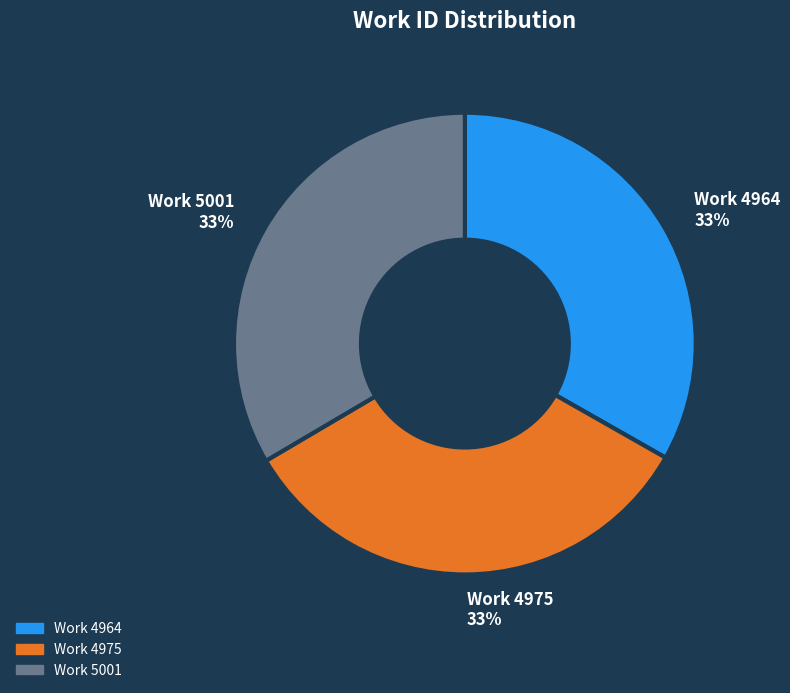

What percentage is the Work 4964 slice, to the nearest percent?

33%